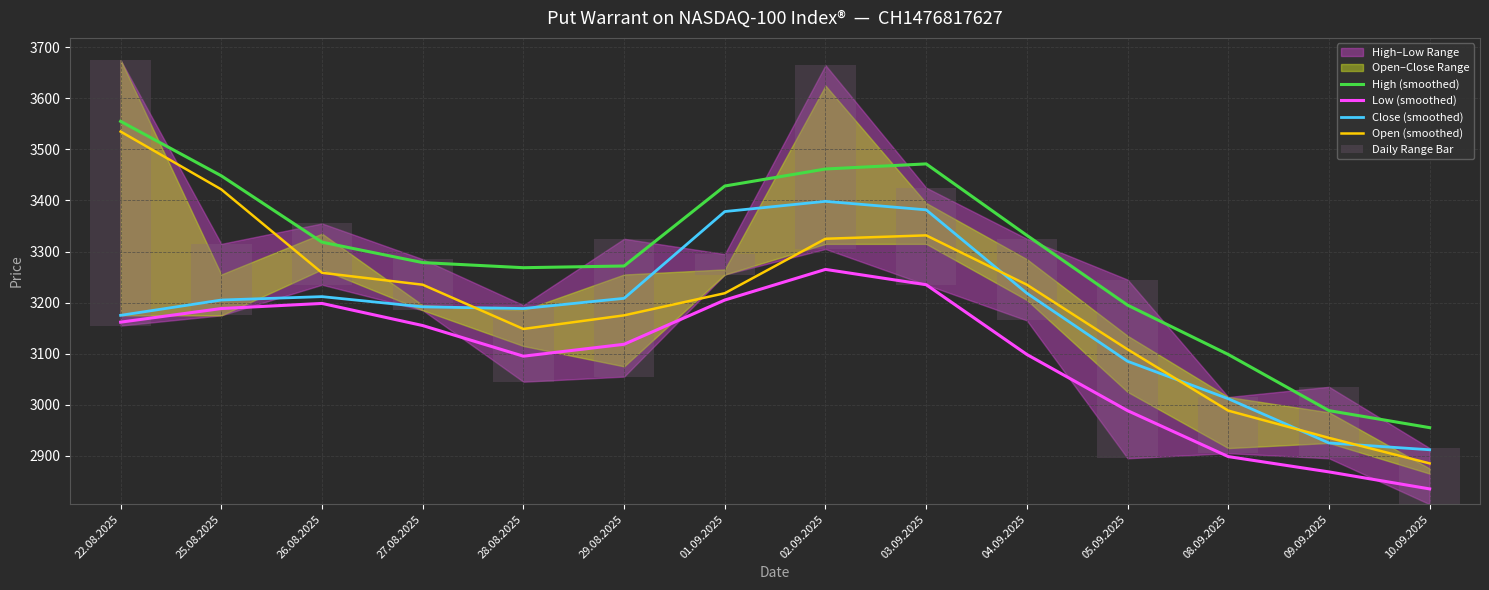

Is the value of Low (smoothed) at 28.08.2025 greater than the value of Close (smoothed) at 03.09.2025?

No